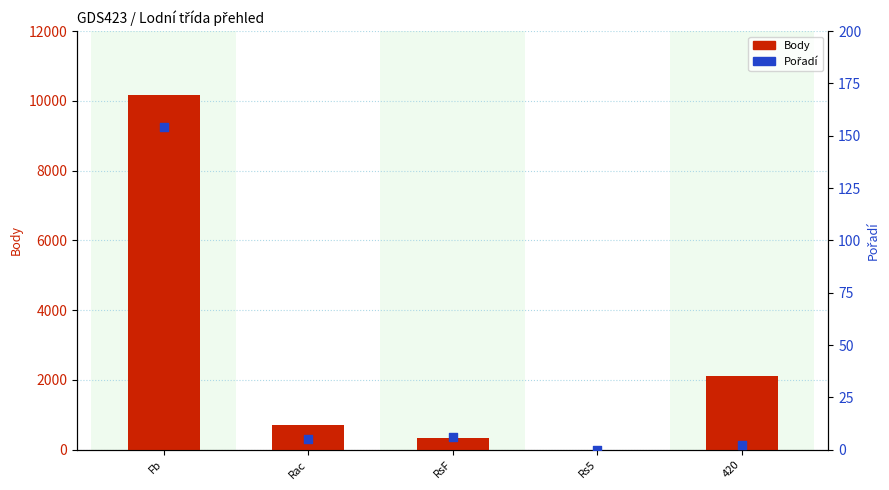

Which series contains the lowest Y value?

Body